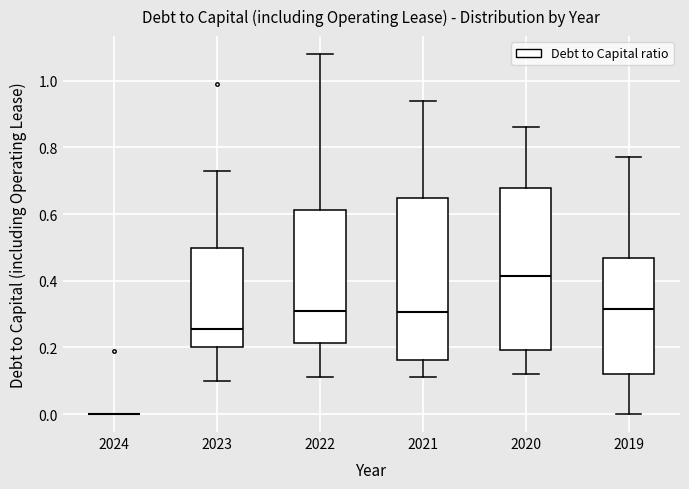

Where does the median line of the box at x = 2019 sit on the y-axis? The values are not printed on the chart, so give them approximately, as read against the axis.

0.32